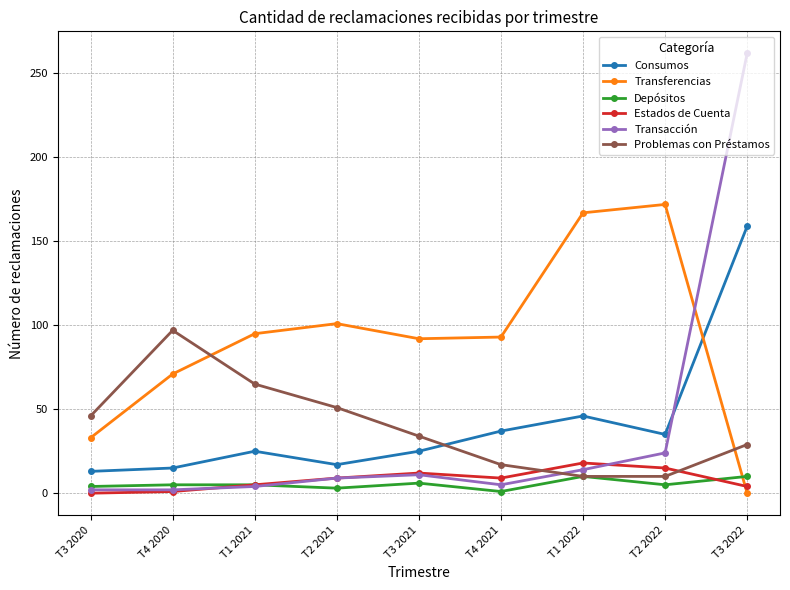

Rank the series by their maximum value, from lowest to highest.

Depósitos, Estados de Cuenta, Problemas con Préstamos, Consumos, Transferencias, Transacción